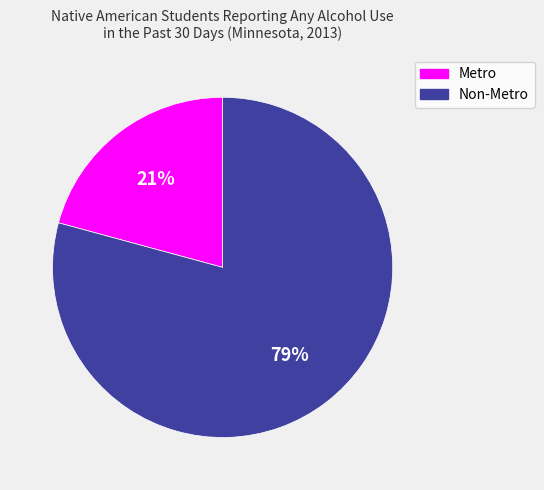

Which category accounts for the majority?

Non-Metro